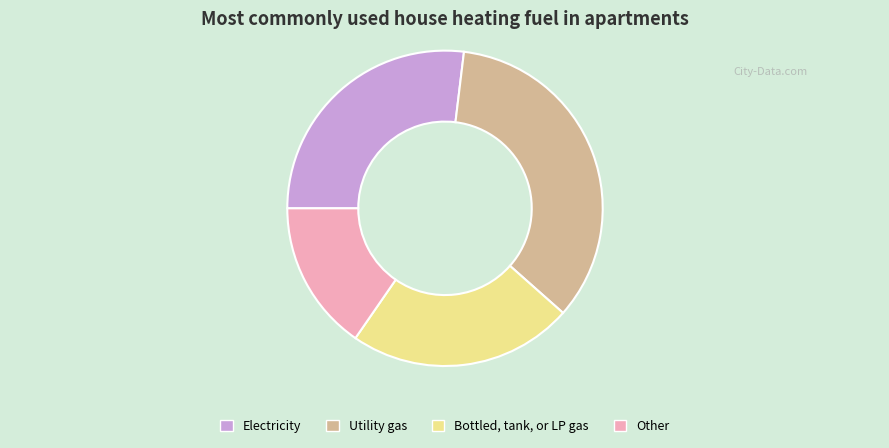

Is there any slice that represents more than half of the pie?

No